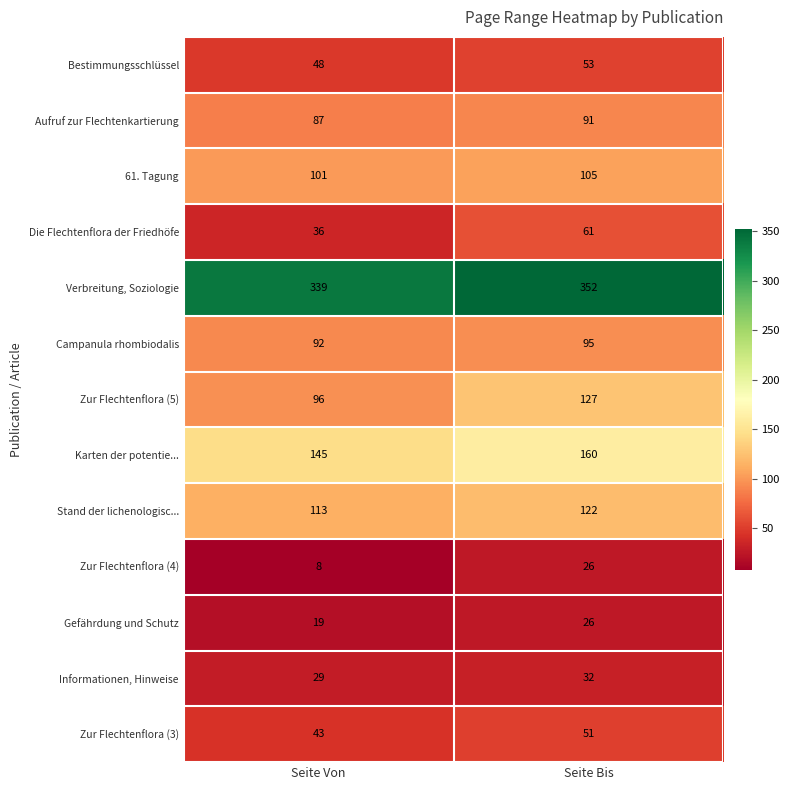

What is the difference between the maximum and minimum values in the Verbreitung, Soziologie series?

13